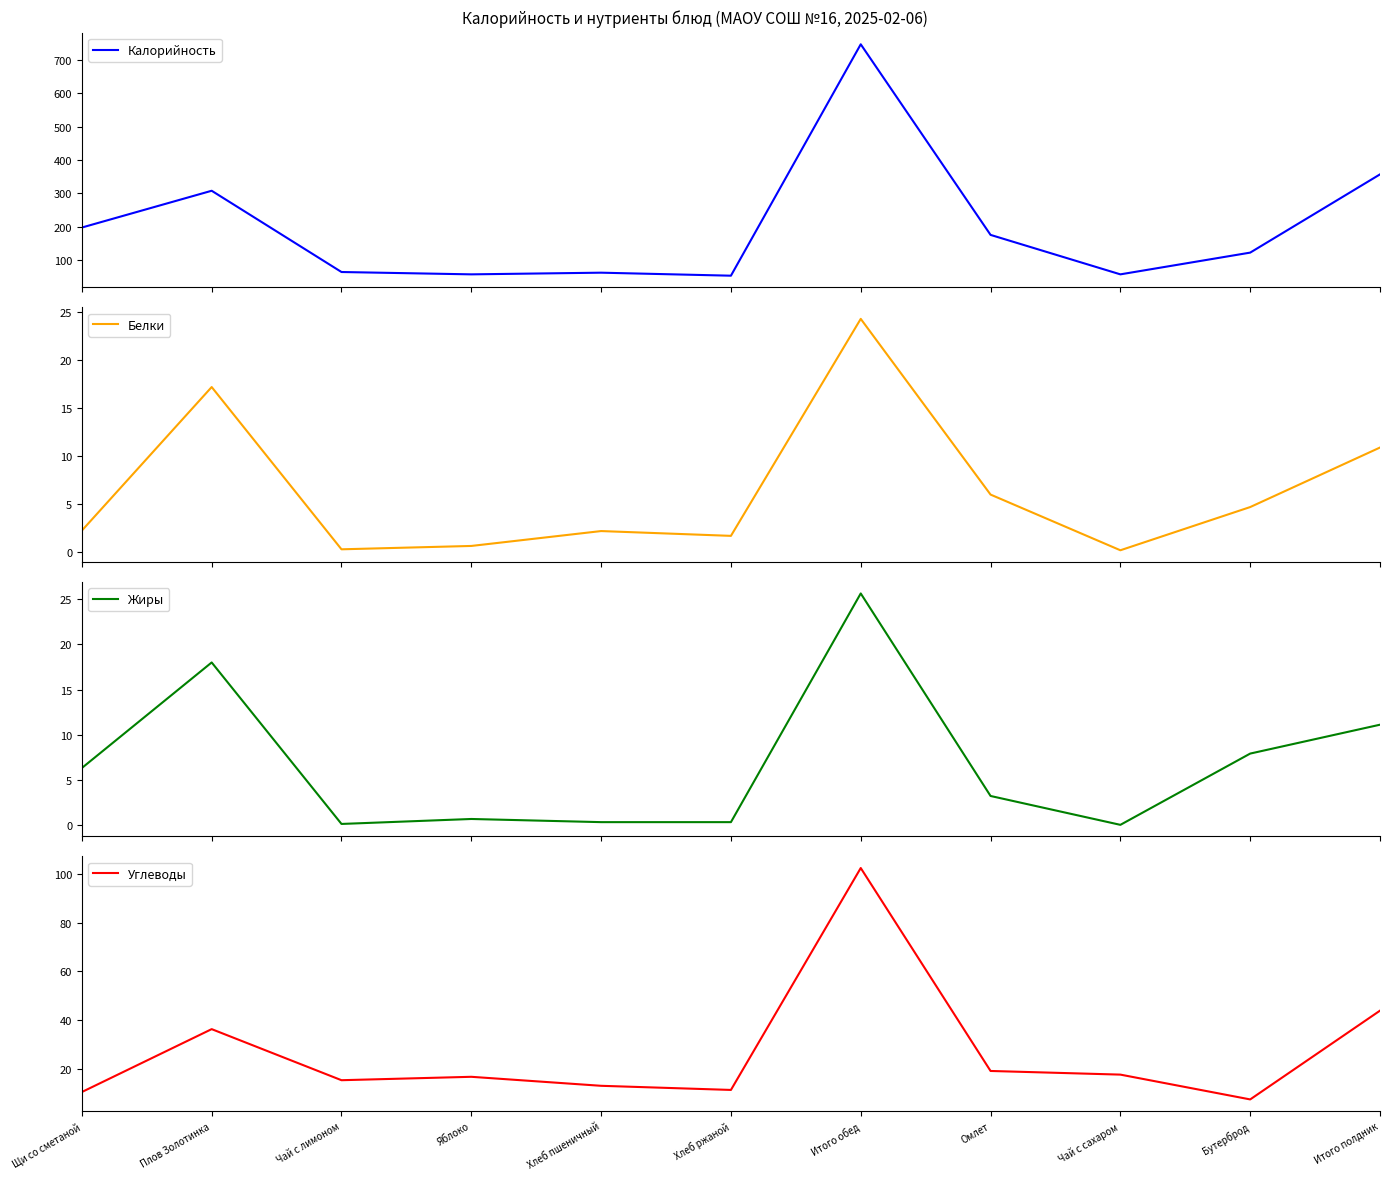

True or false: Калорийность and Жиры intersect in this chart.

False